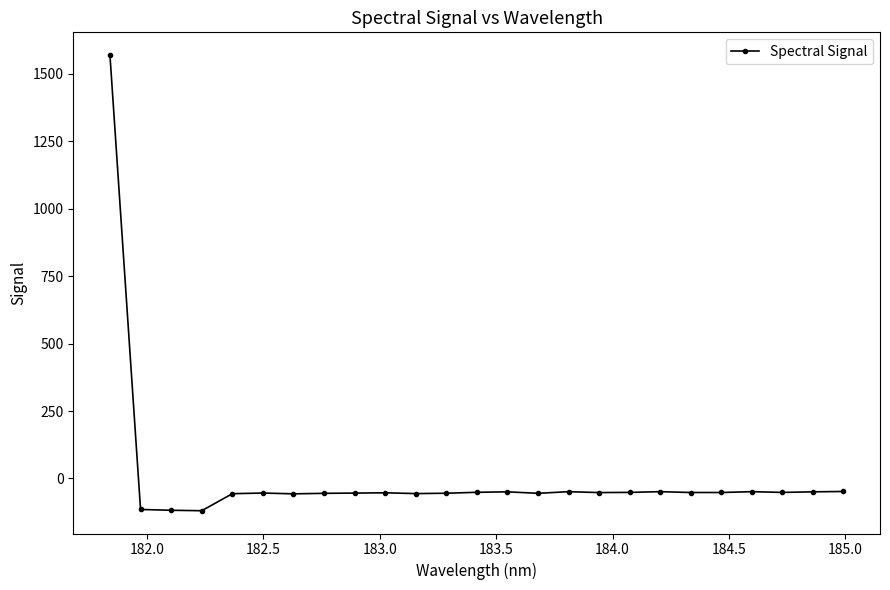

What is the value of the 25th point from the left?

-48.2